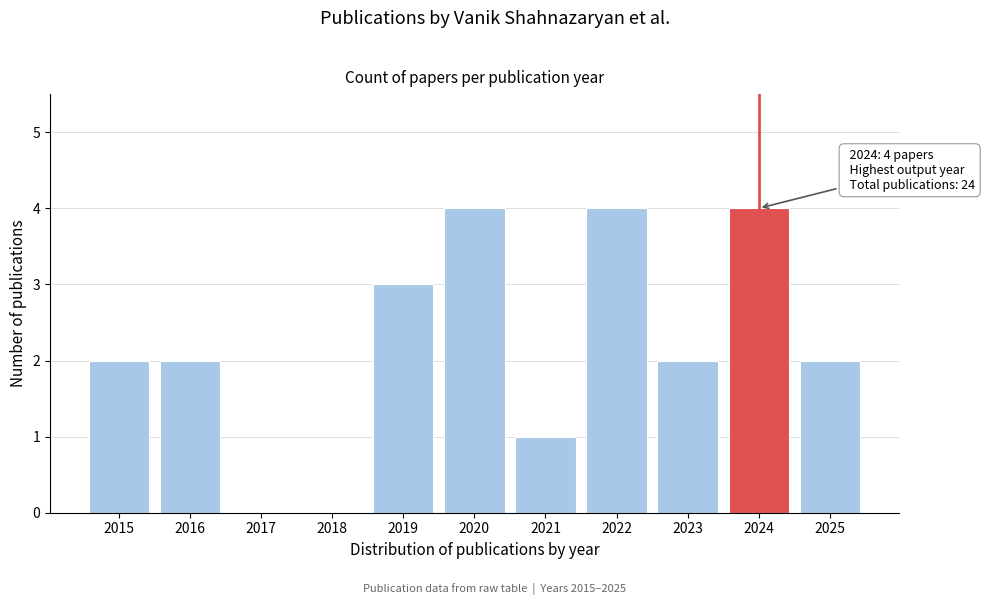

Reading left to right, list all the values displayed in this chart.

2015=2	2016=2	2017=0	2018=0	2019=3	2020=4	2021=1	2022=4	2023=2	2024=4	2025=2